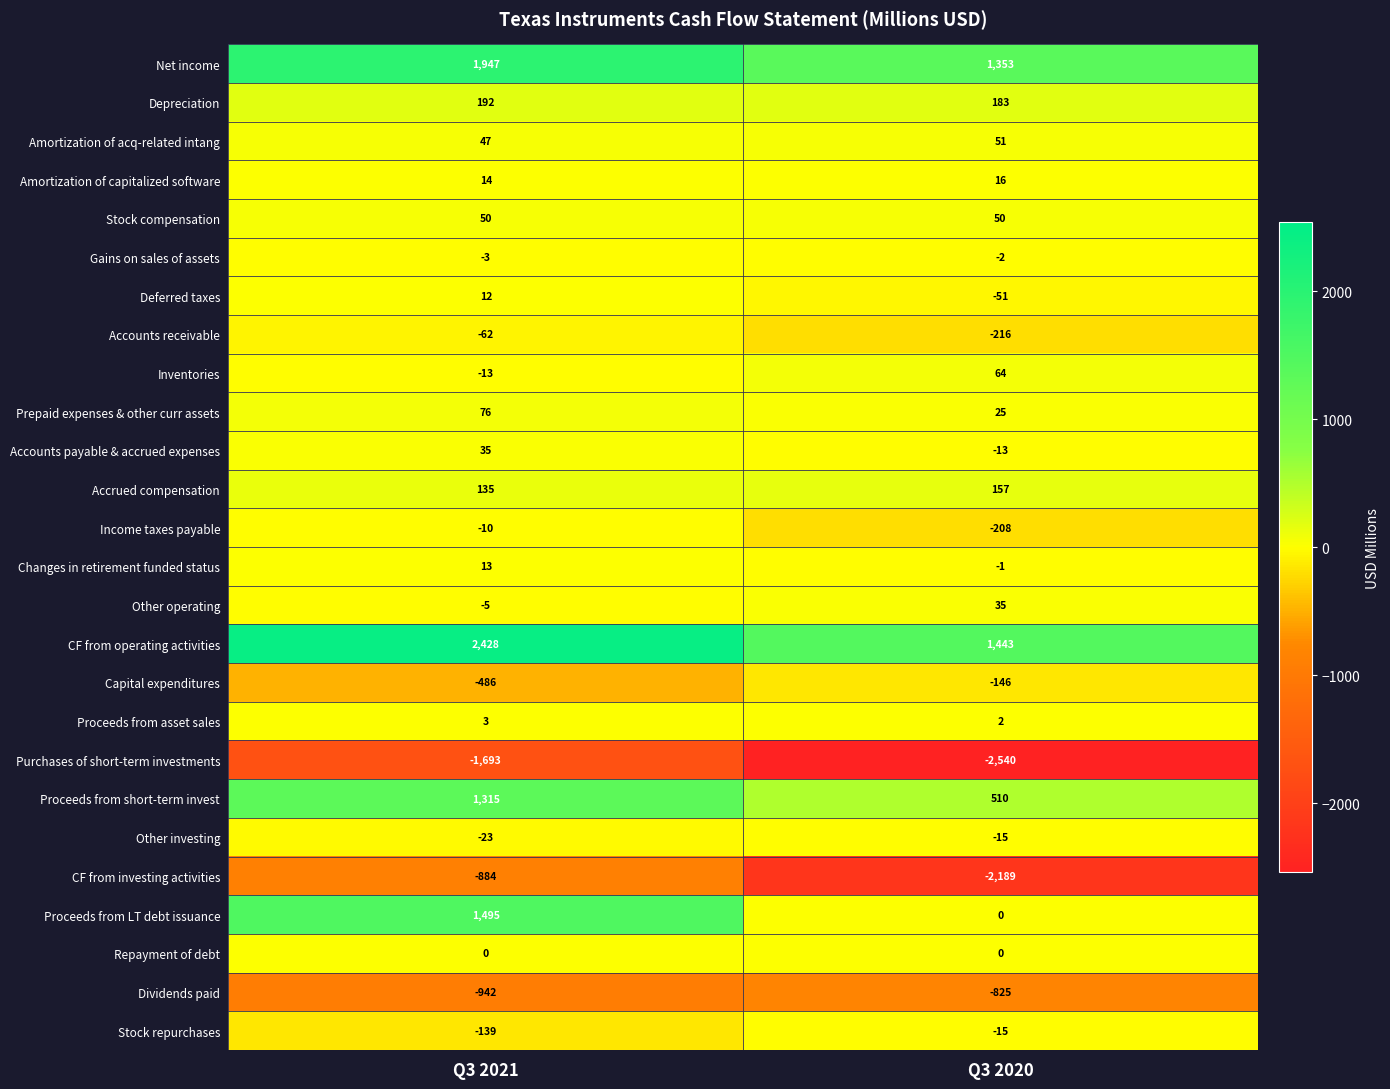

At which category is the sum across all series the highest?

Q3 2021